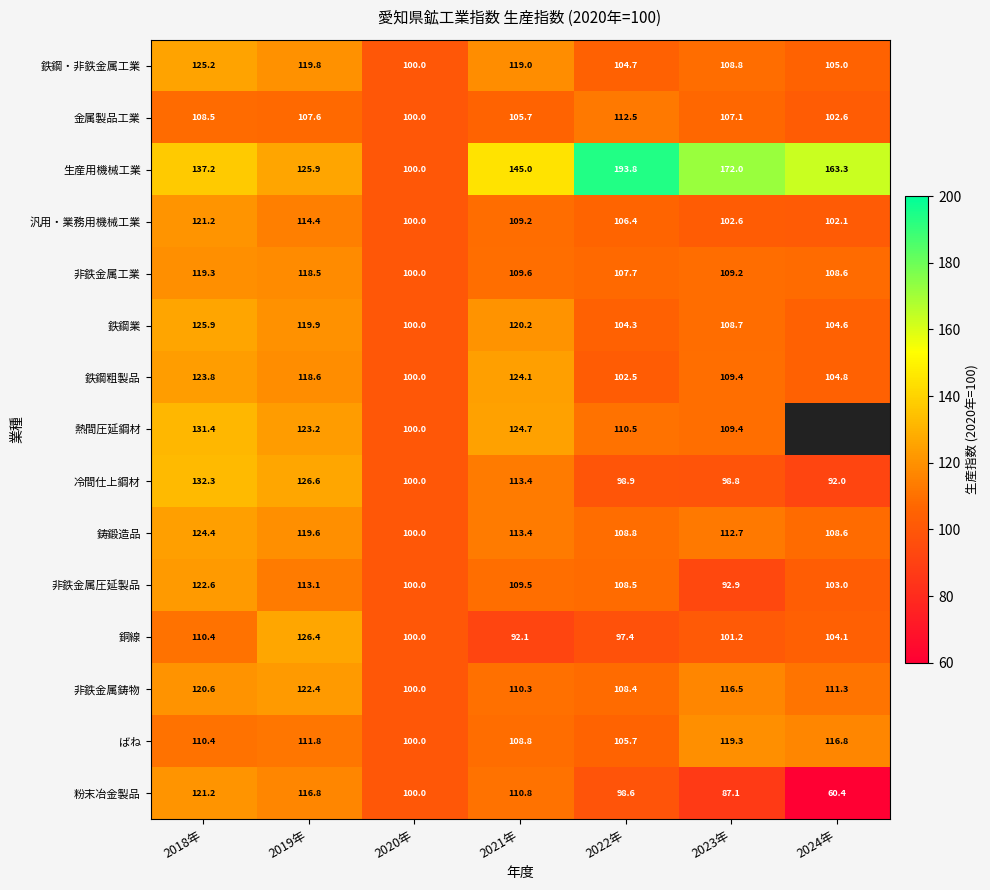

What is the total value across all series at 2023年?

1655.7